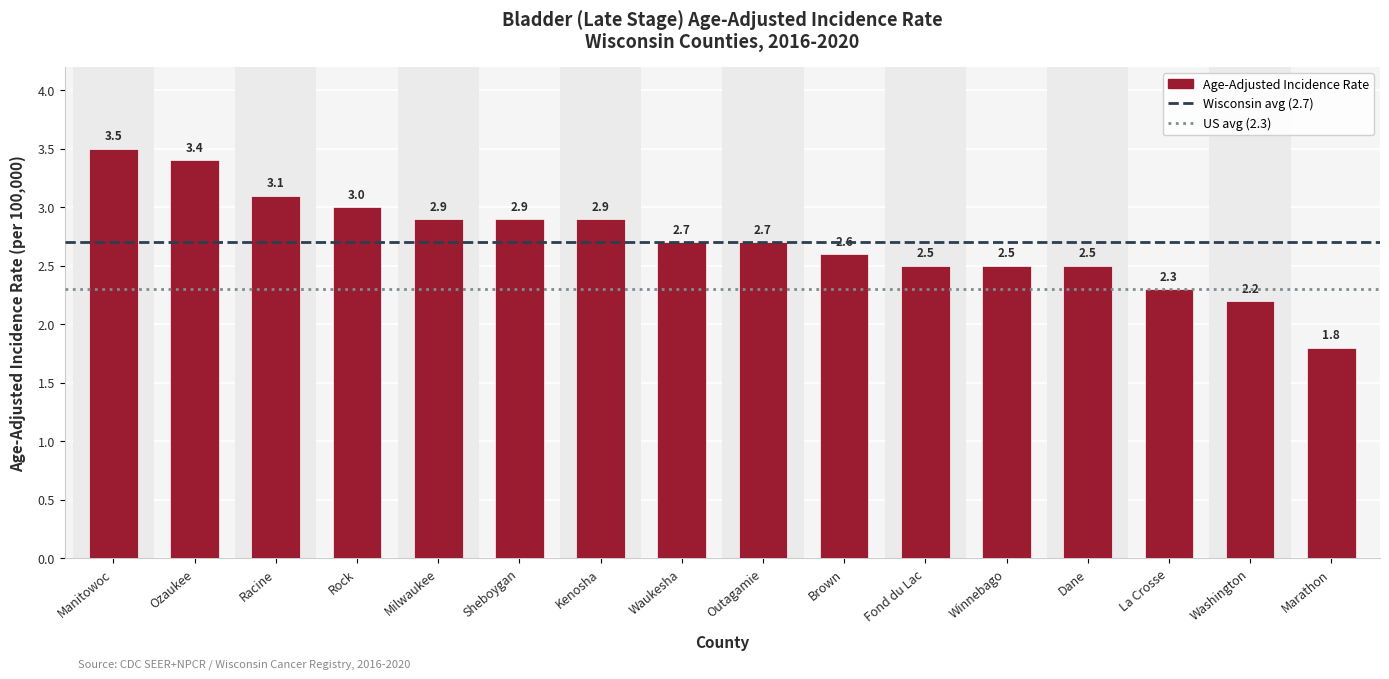

Are the bars horizontal?

No